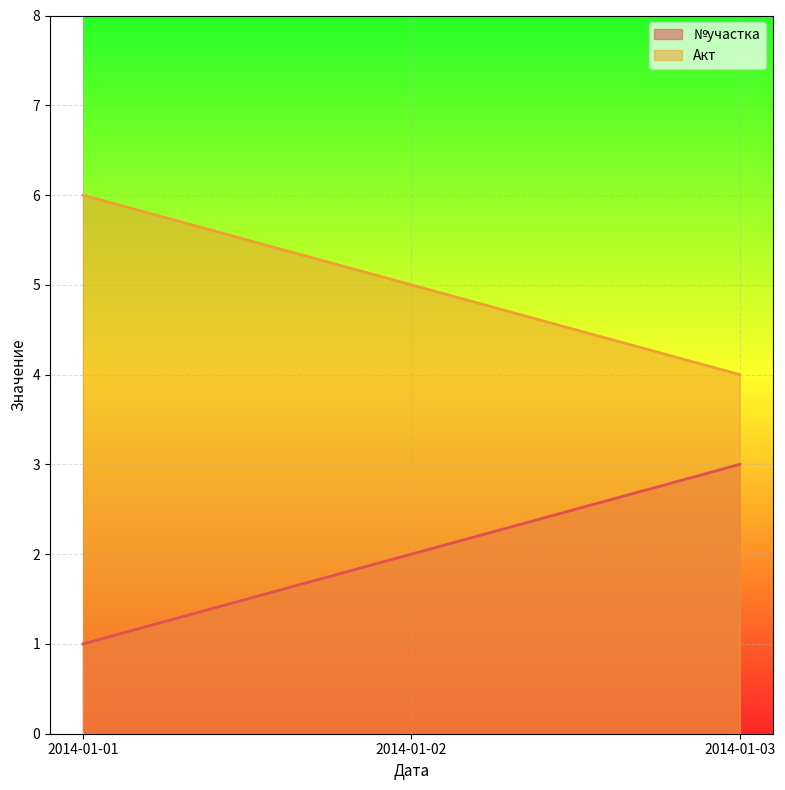

At how many categories does at least one series exceed 1?

3